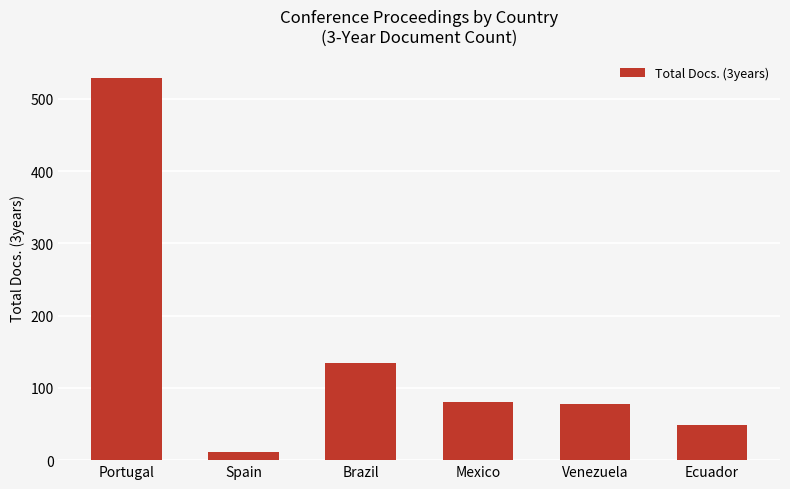

How many bars are there in total?

6